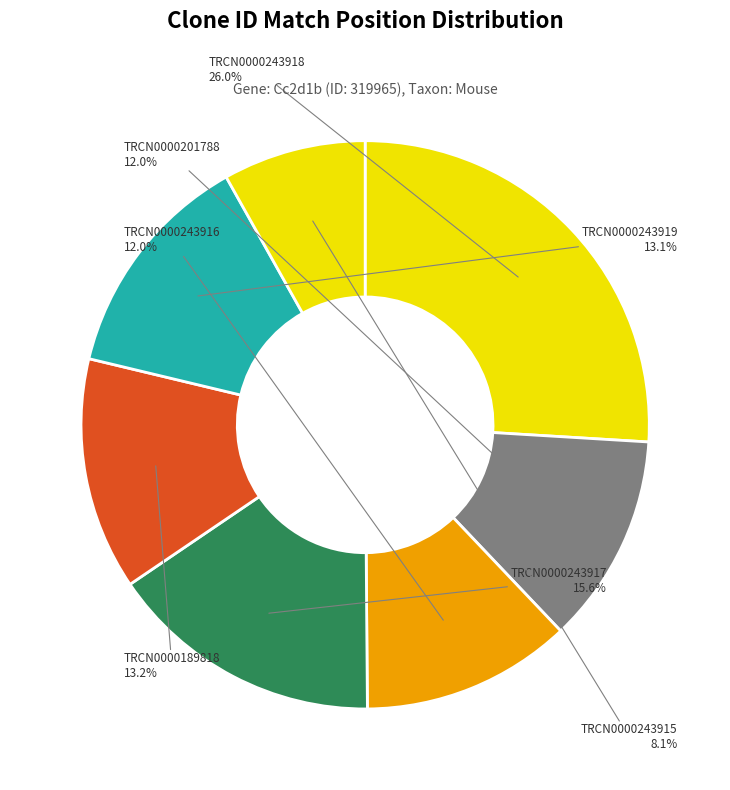

To the nearest percent, what is the difference between the largest and smallest slice percentages?

18%